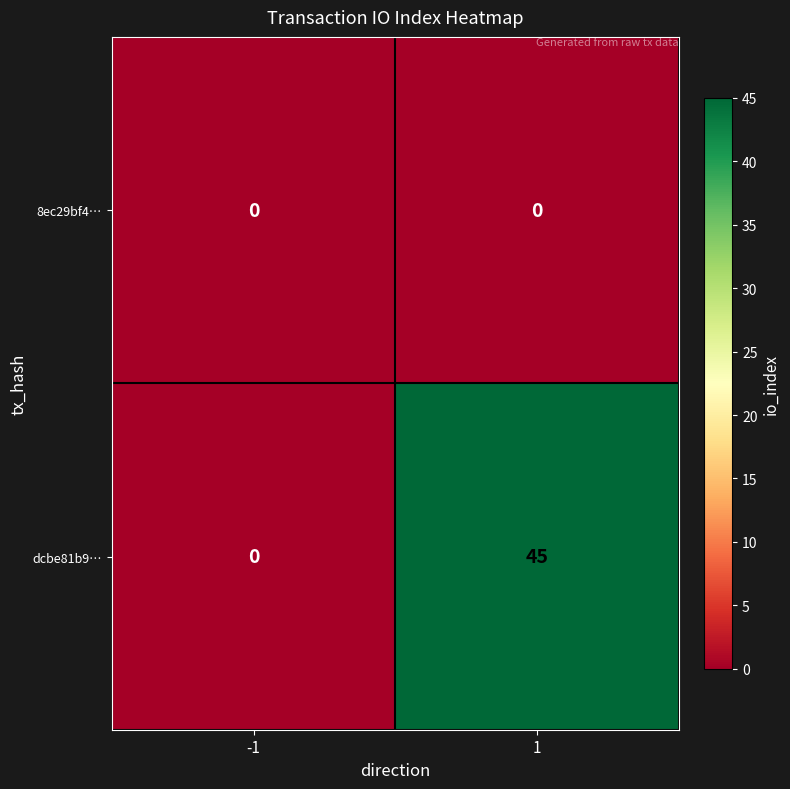

Reading left to right, what are all the values shown in this chart?

8ec29bf4…: 0	0
dcbe81b9…: 0	45